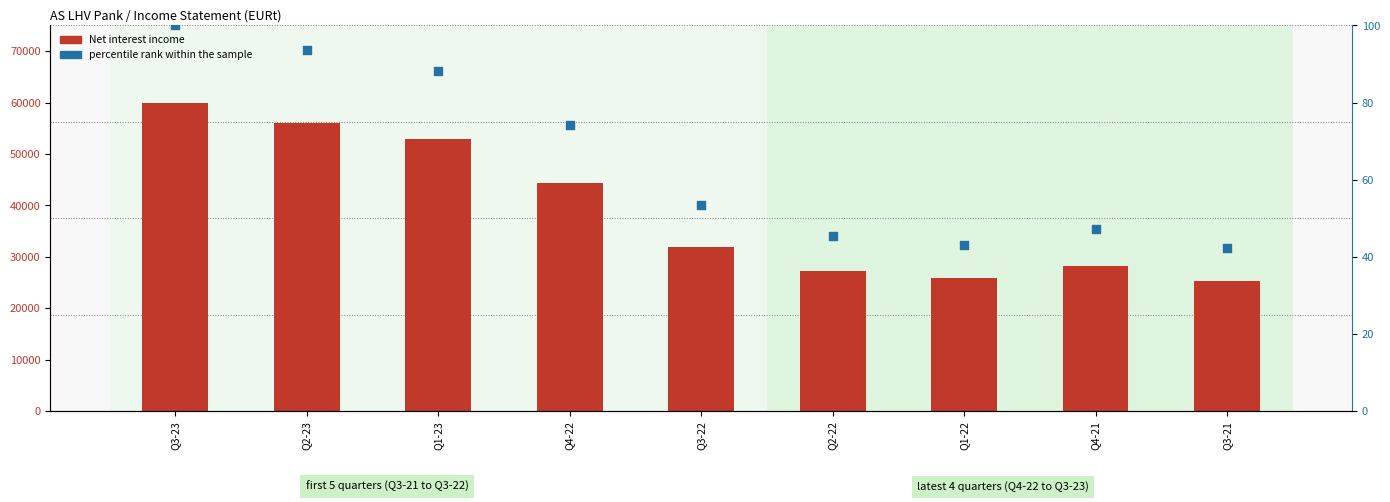

Which series has the widest spread of Y values?

Net interest income